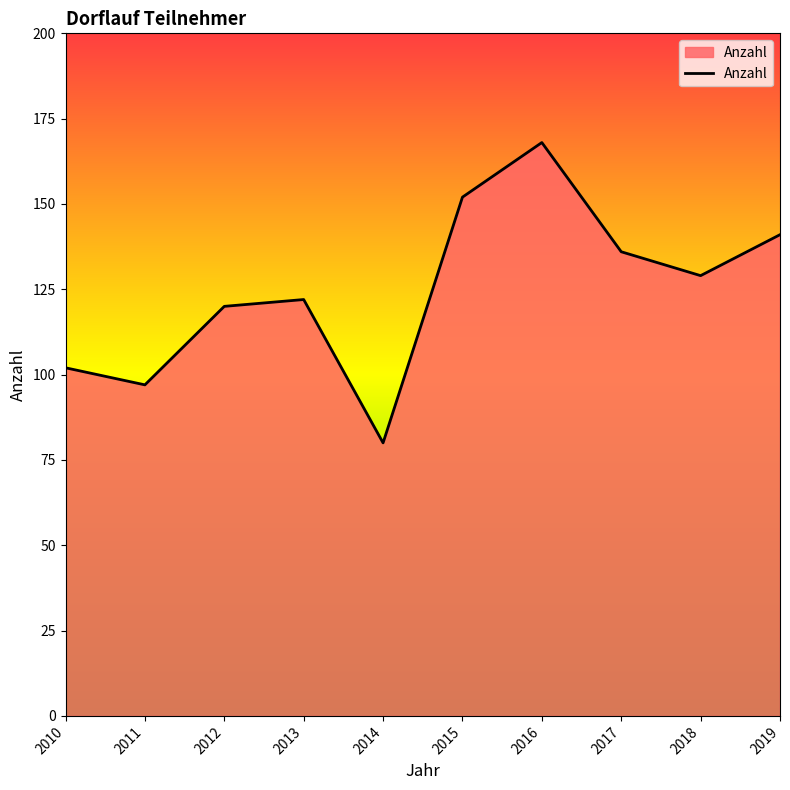

What is the maximum value shown in the chart?

168